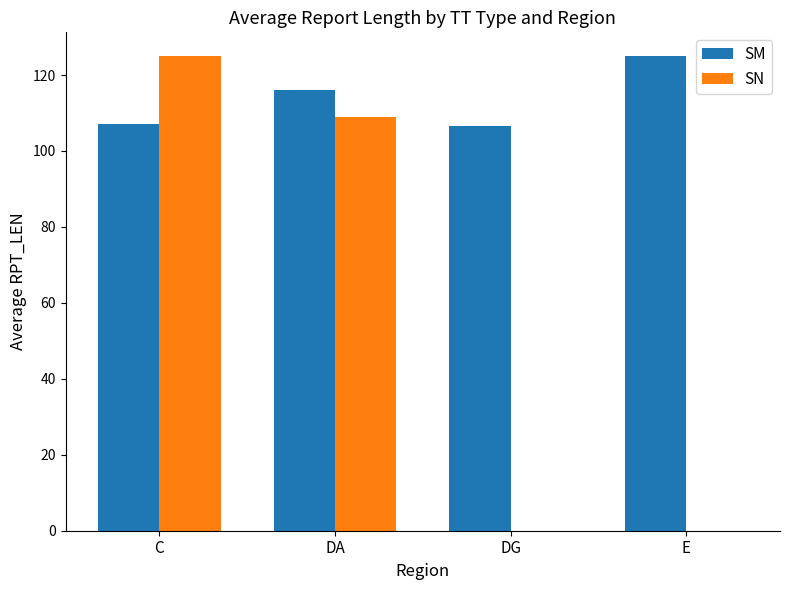

At which label is SM closest to 115?

DA